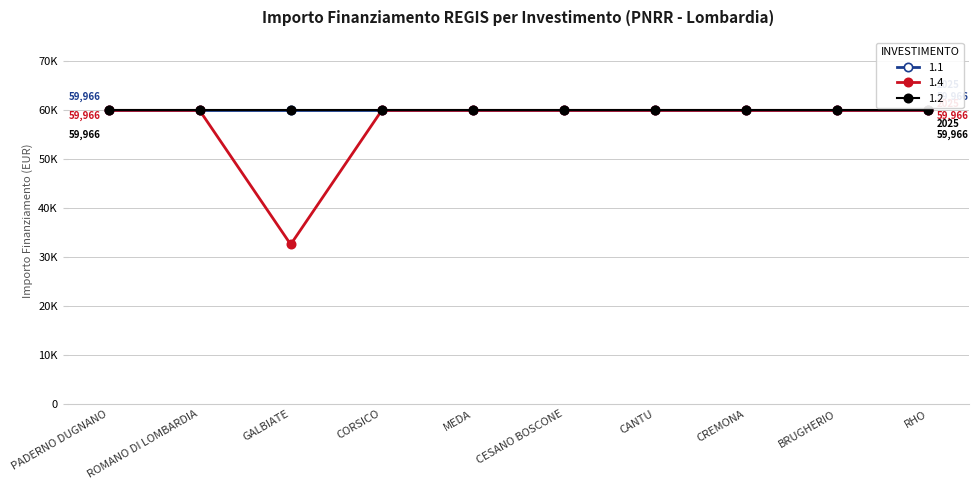

Is this an area chart (filled region under the line)?

No